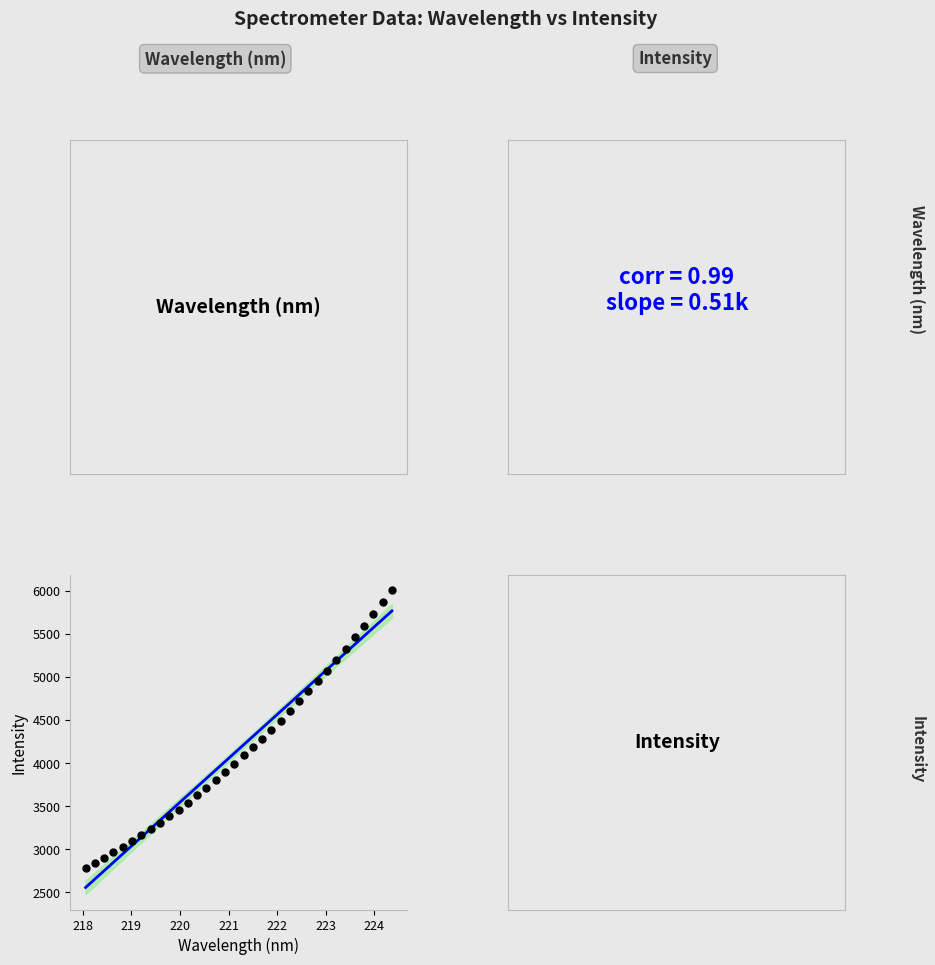

What is the range of Y values (max minus min)?

3229.4